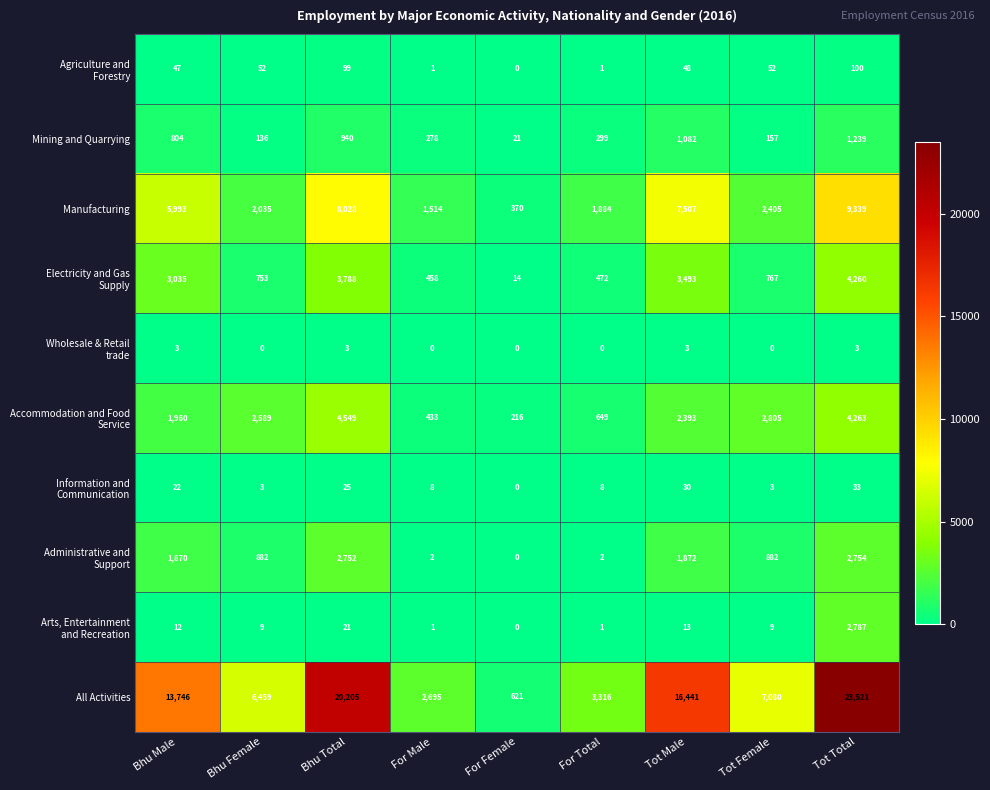

What is the greatest value displayed?

23521